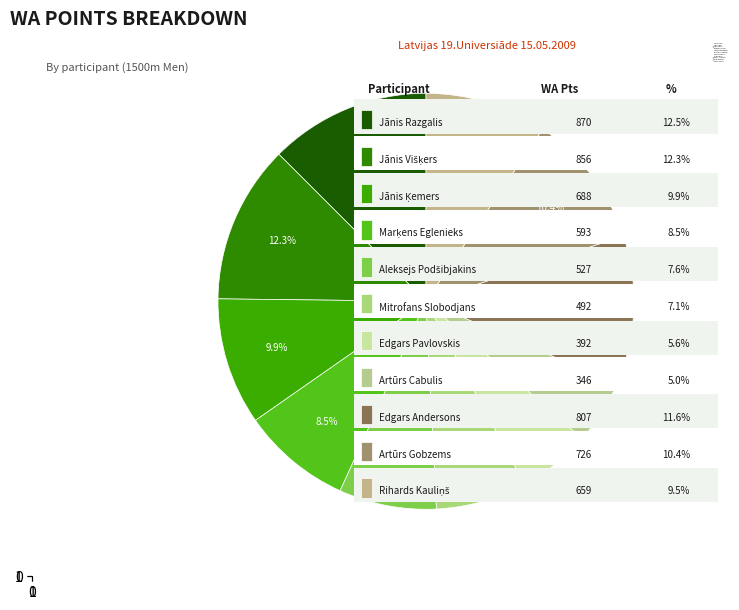

To the nearest percent, what is the combined percentage of Jānis Razgalis and Jānis Ķemers?

22%